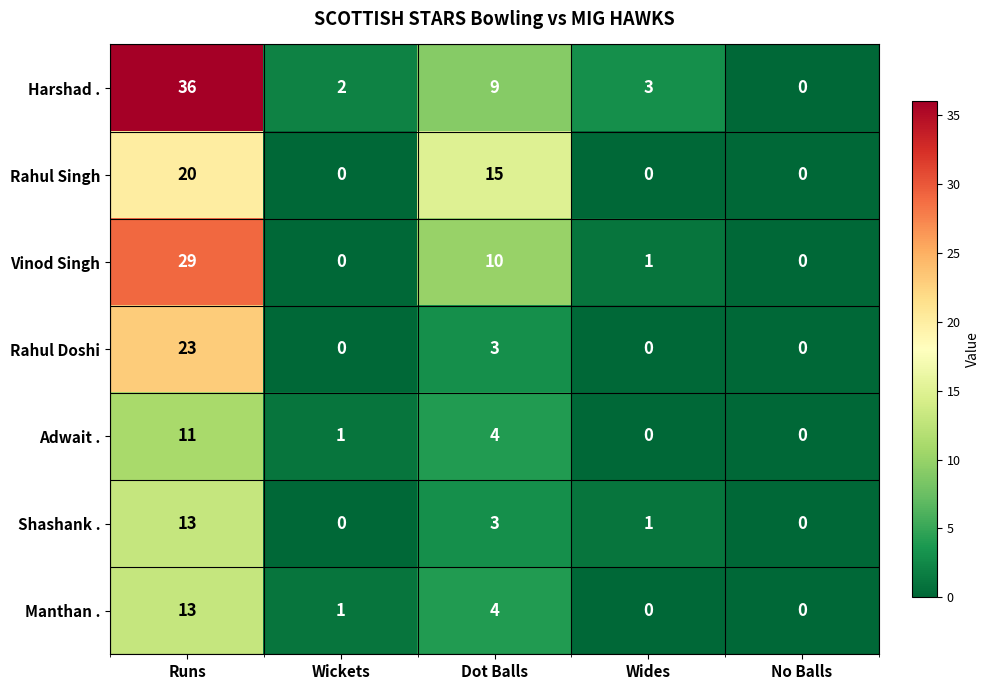

Count the number of data series in this chart.

7